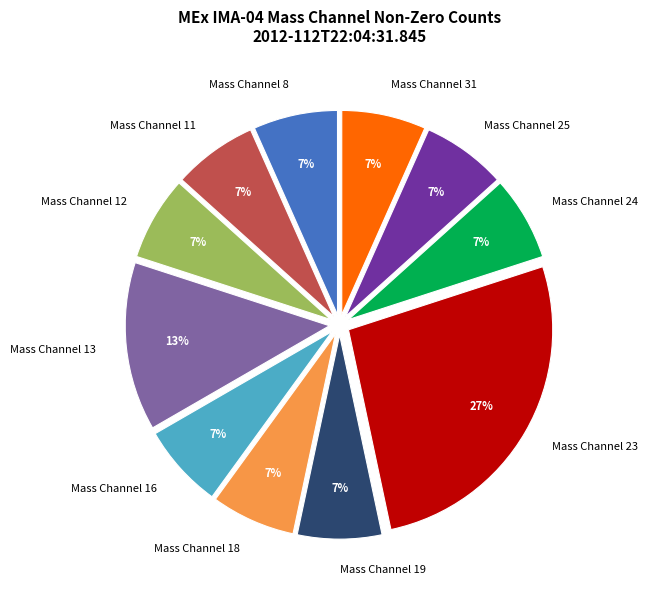

How many segments does this pie chart have?

11